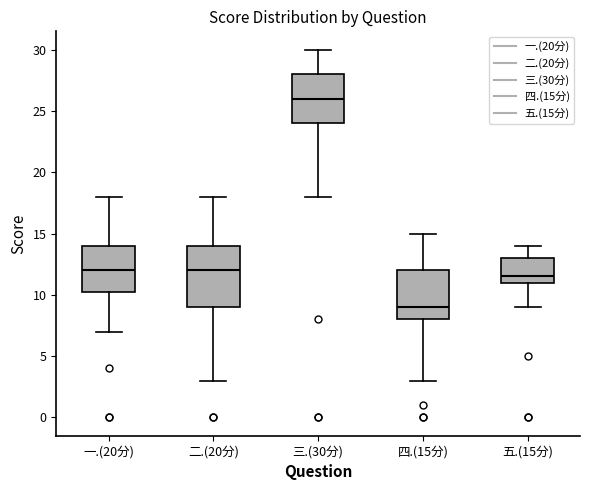

Reading left to right, read every box against the y-axis: the position of its median line, the range the box covers, and the ends of its whiskers. The values are not printed on the chart, so give them approximately, as read against the axis.

一.(20分): median 12.0, box 10.5 to 14.0, whiskers 7.0 to 18.0
二.(20分): median 12.0, box 9.0 to 14.0, whiskers 3.0 to 18.0
三.(30分): median 26.0, box 24.0 to 28.0, whiskers 18.0 to 30.0
四.(15分): median 9.0, box 8.0 to 12.0, whiskers 3.0 to 15.0
五.(15分): median 11.5, box 11.0 to 13.0, whiskers 9.0 to 14.0